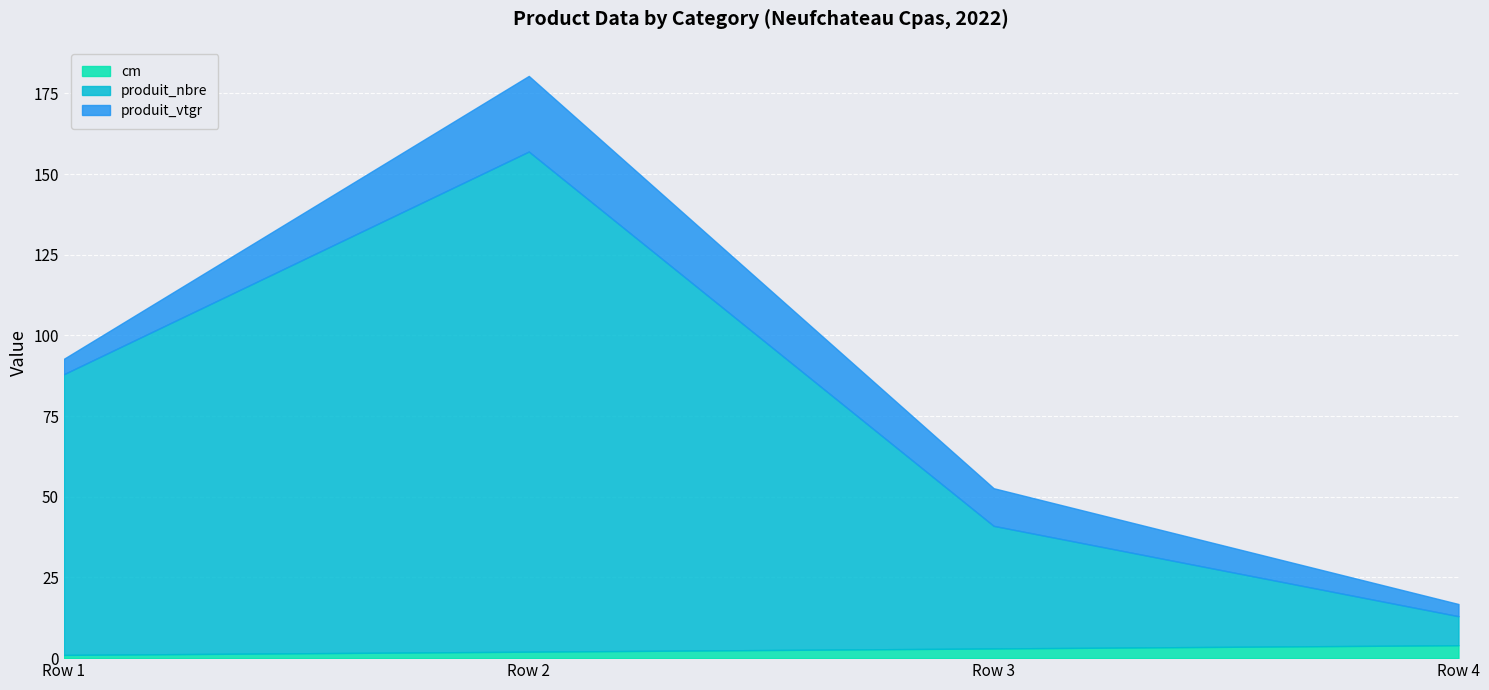

True or false: produit_vtgr and produit_nbre cross at least once.

False